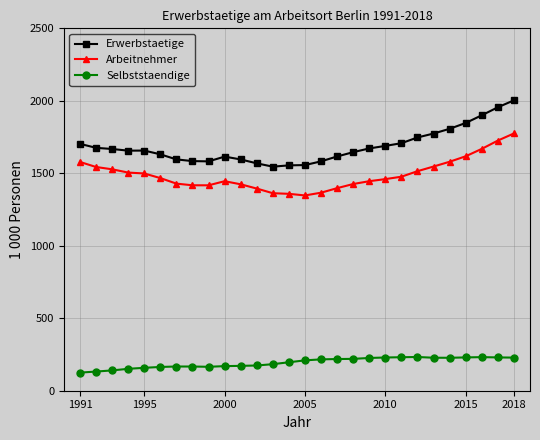

Which series has the widest spread of values?

Erwerbstaetige